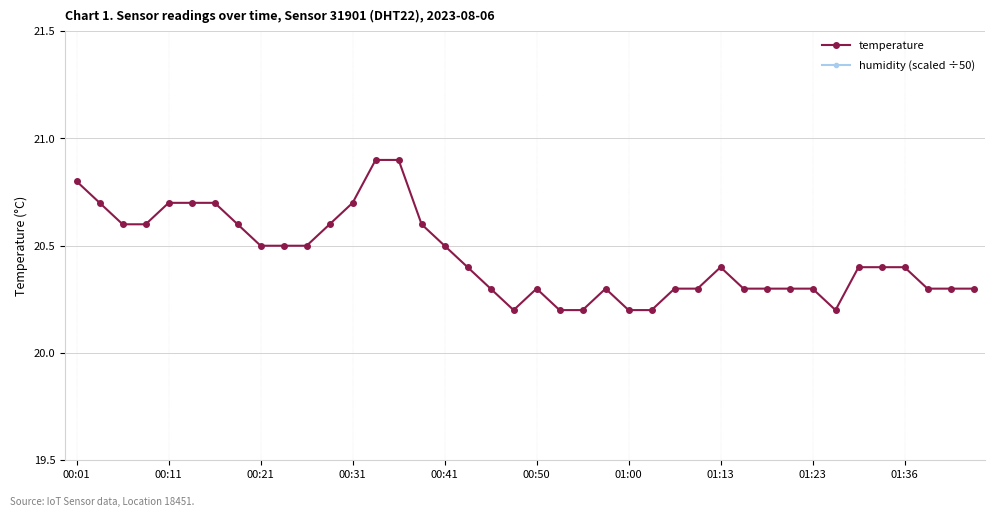

What is the average value of the temperature series?

20.4